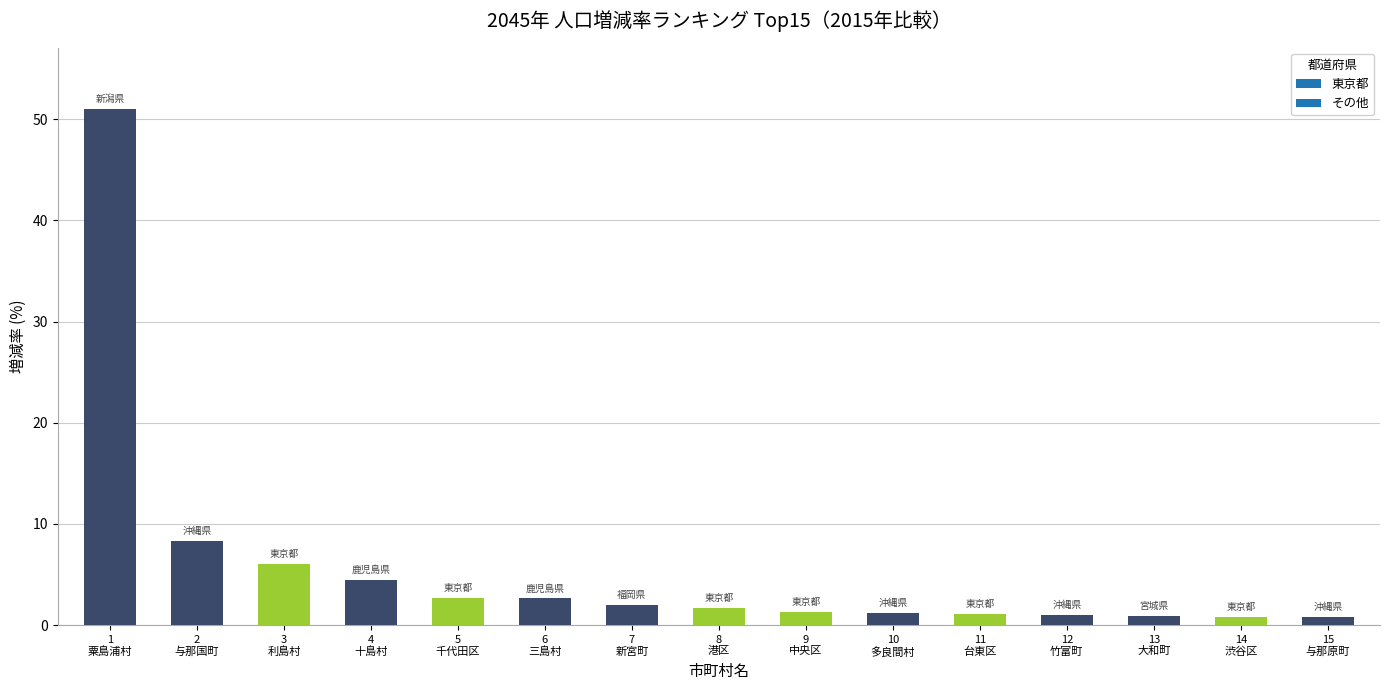

What is the value of the 10th bar from the left?

1.2